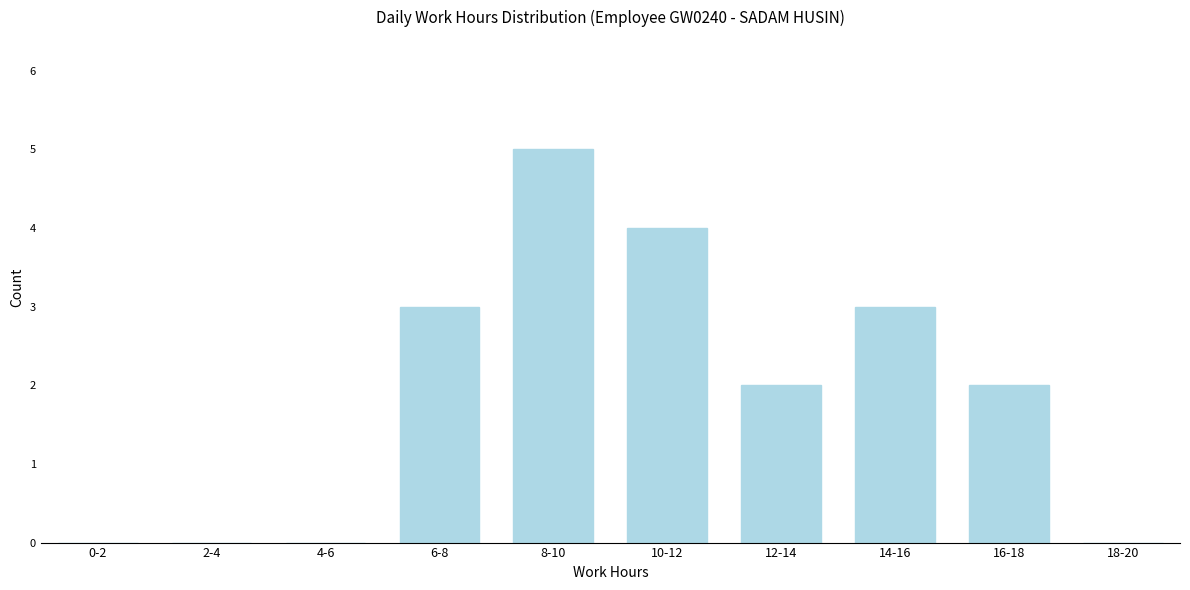

Reading left to right, transcribe all the data shown in this chart.

0-2=0	2-4=0	4-6=0	6-8=3	8-10=5	10-12=4	12-14=2	14-16=3	16-18=2	18-20=0